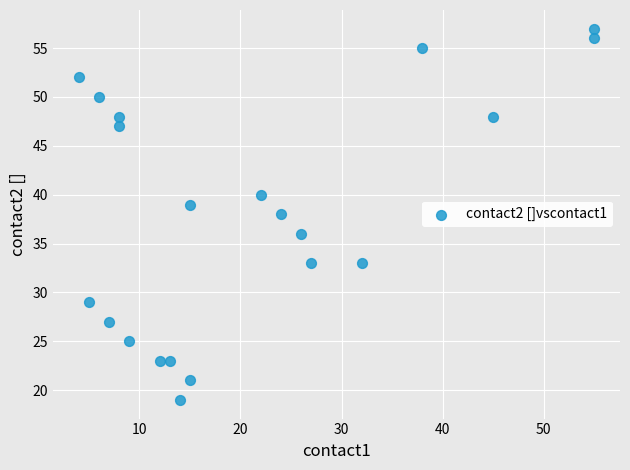

What is the range of Y values (max minus min)?

38